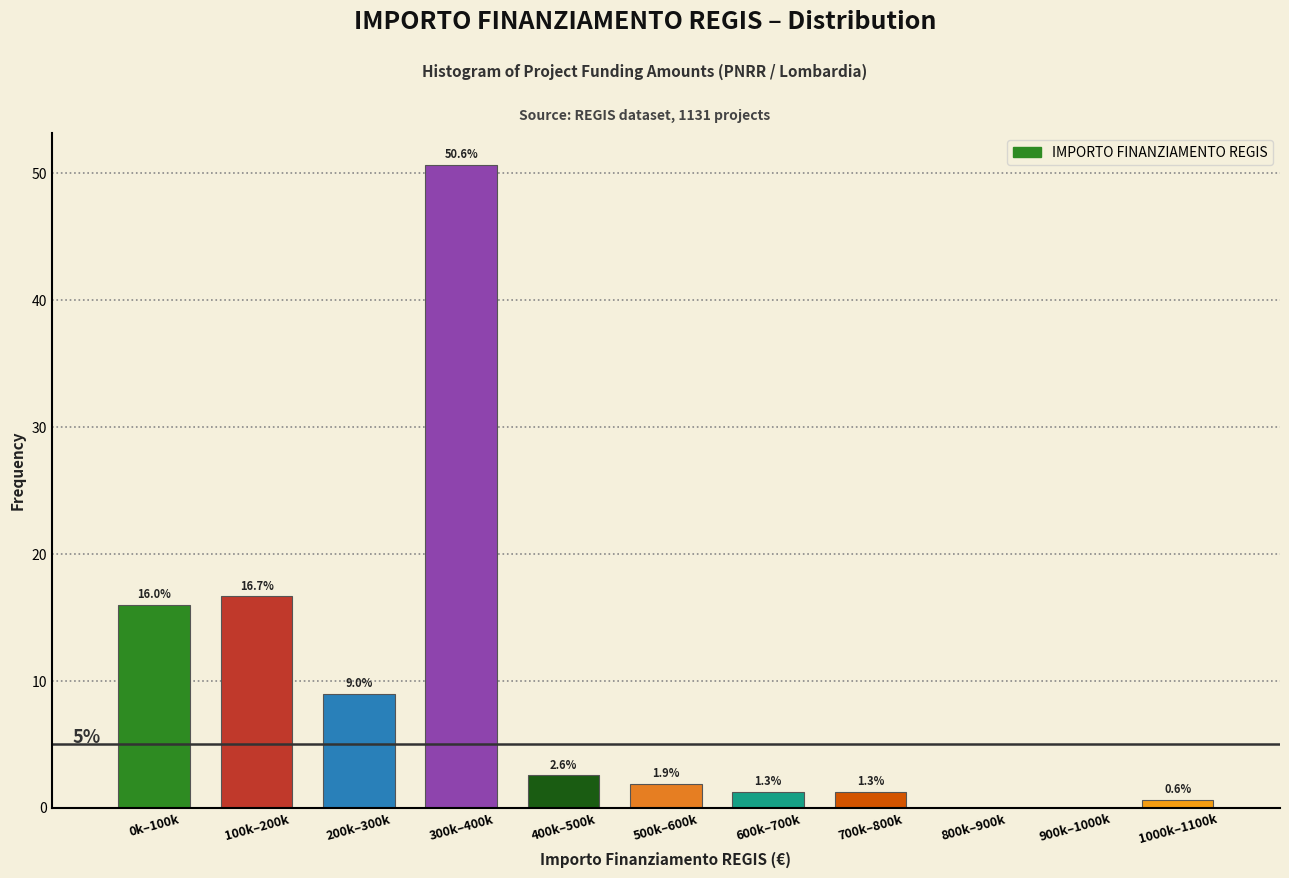

Reading left to right, extract all data points from this chart.

0k–100k=16.0	100k–200k=16.7	200k–300k=9.0	300k–400k=50.6	400k–500k=2.6	500k–600k=1.9	600k–700k=1.3	700k–800k=1.3	800k–900k=0.0	900k–1000k=0.0	1000k–1100k=0.6